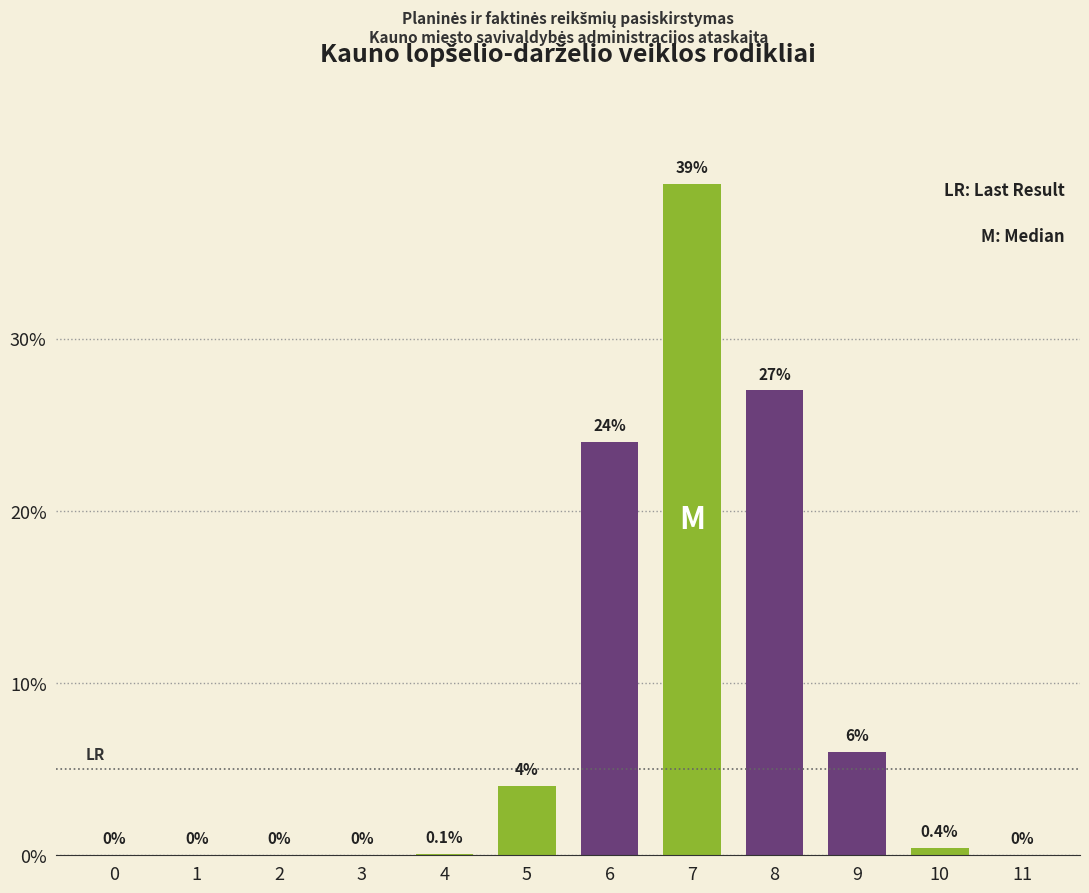

Reading left to right, transcribe all the data shown in this chart.

0=0.0	1=0.0	2=0.0	3=0.0	4=0.1	5=4.0	6=24.0	7=39.0	8=27.0	9=6.0	10=0.4	11=0.0